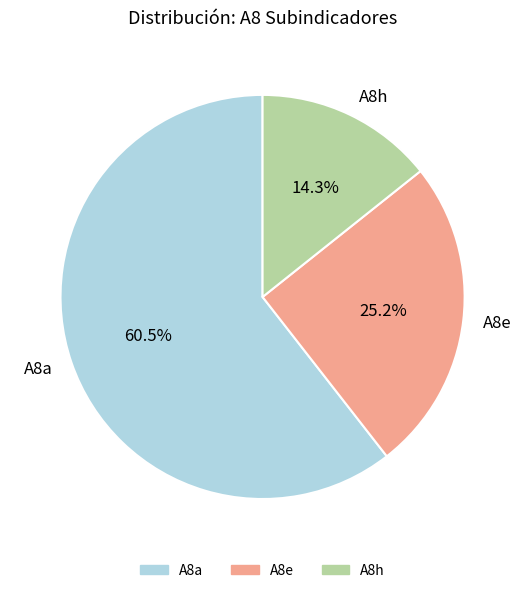

Which category has the biggest portion of the pie?

A8a